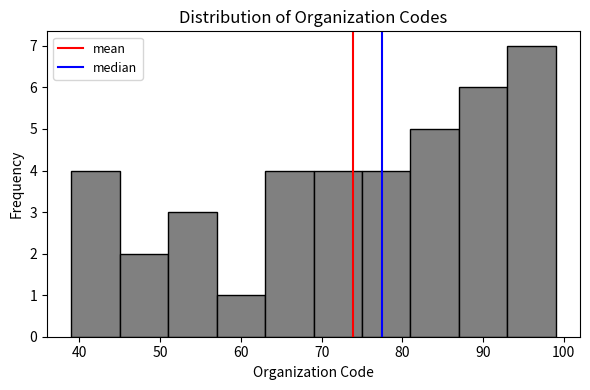

Over which range of the x-axis is the bar tallest?

93 to 99